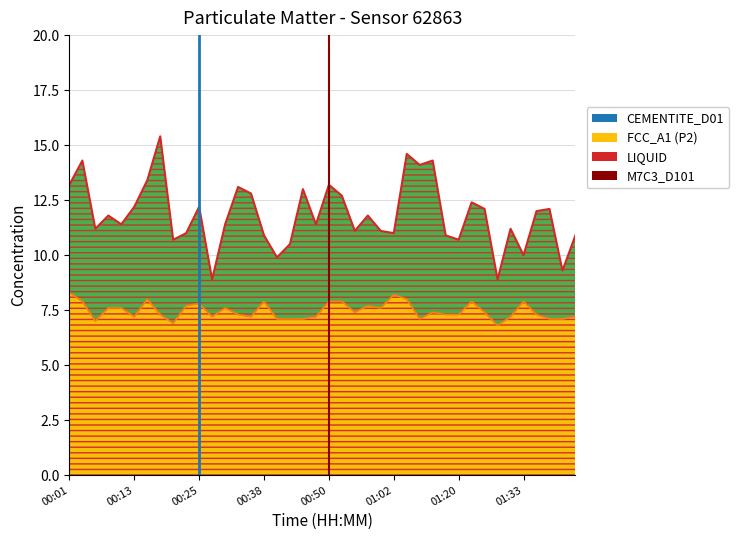

What is the smallest value displayed?

6.8